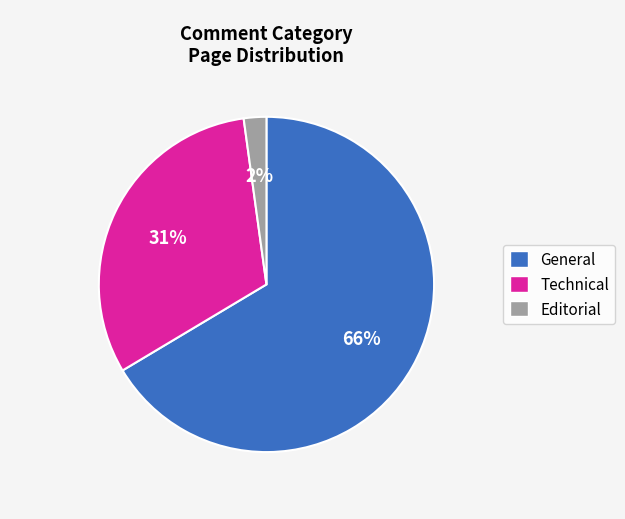

To the nearest percent, what is the average slice percentage?

33%